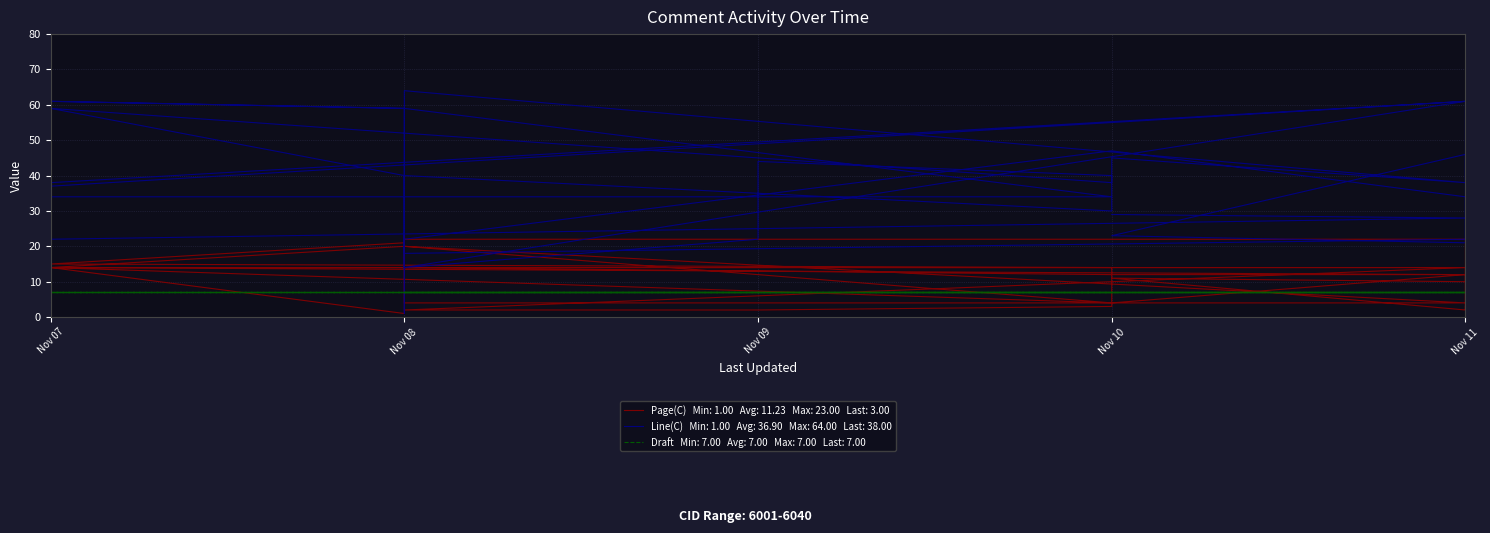

At which category does Line(C) reach its first local peak?

Nov 11